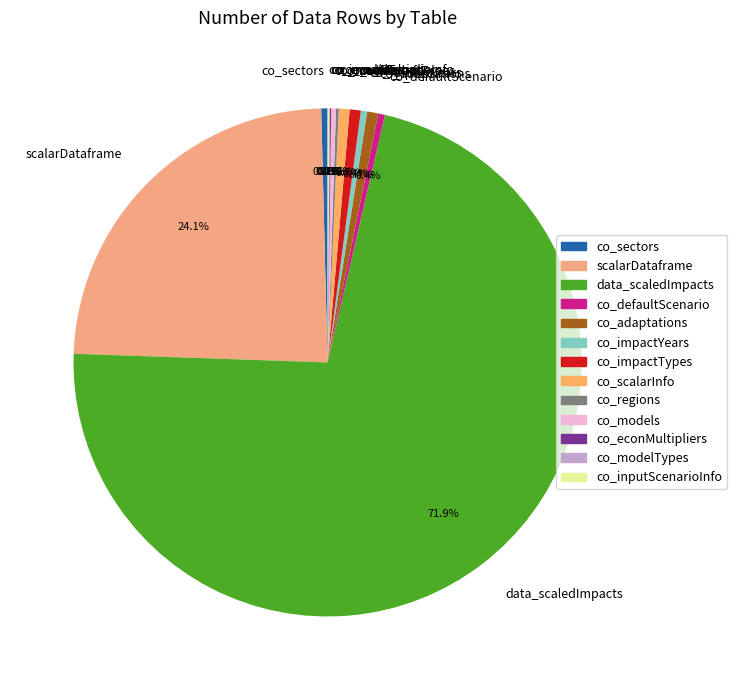

What is the largest slice in the pie chart?

data_scaledImpacts